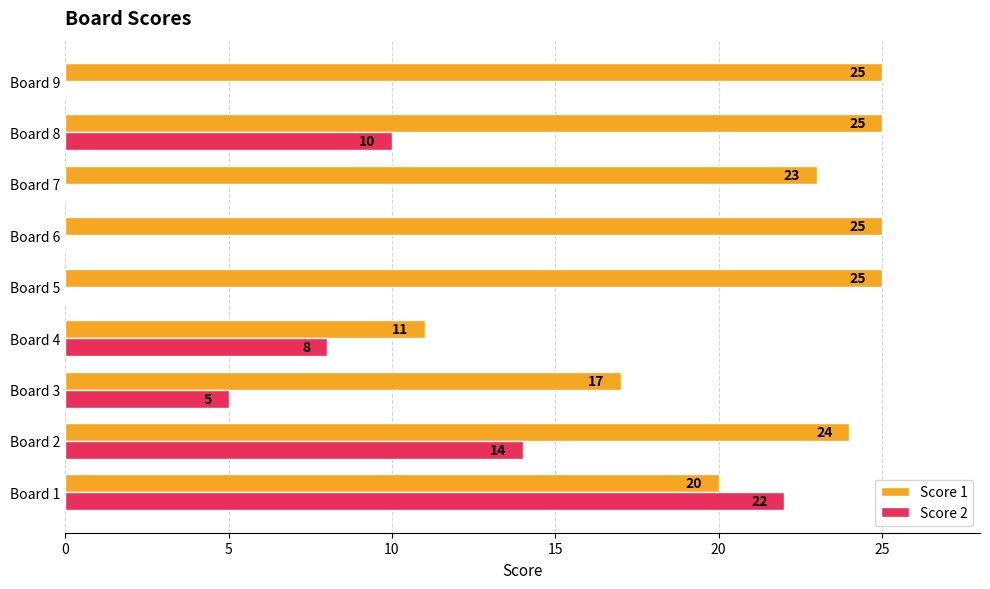

What is the total value across all series at Board 5?

25